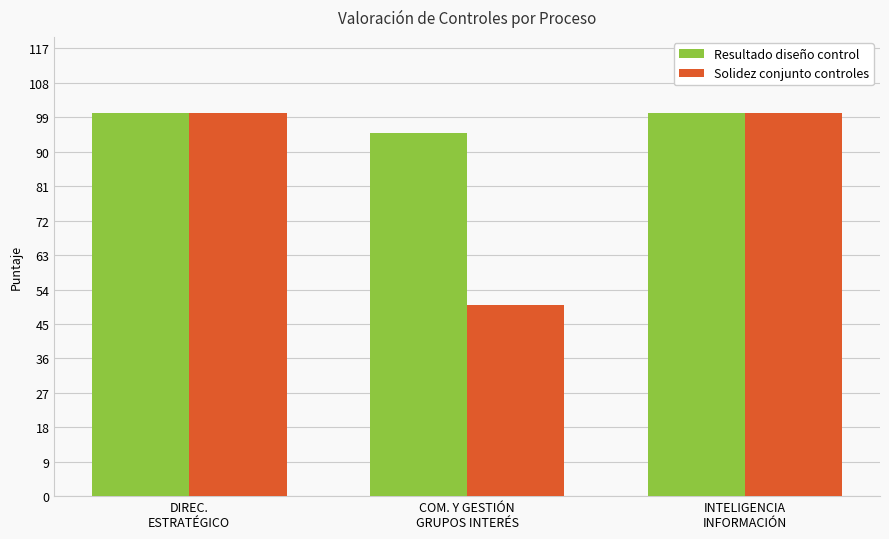

List the series in order of their overall mean, lowest first.

Solidez conjunto controles, Resultado diseño control